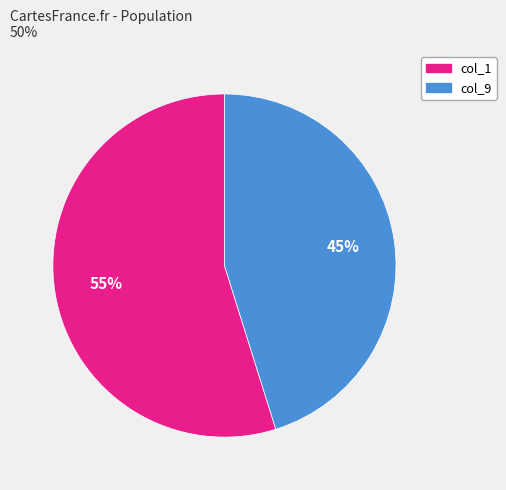

Count the number of slices in the pie.

2